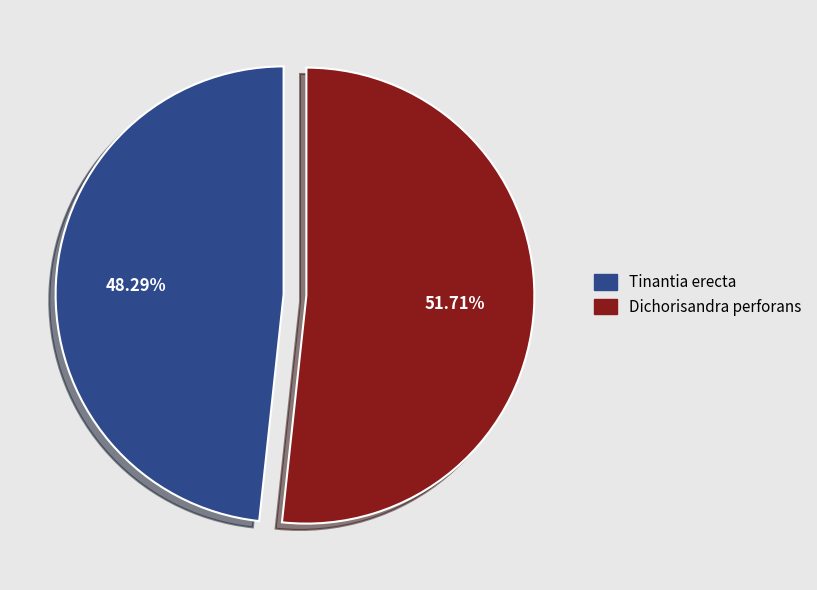

To the nearest percent, what is the combined percentage of Dichorisandra perforans and Tinantia erecta?

100%